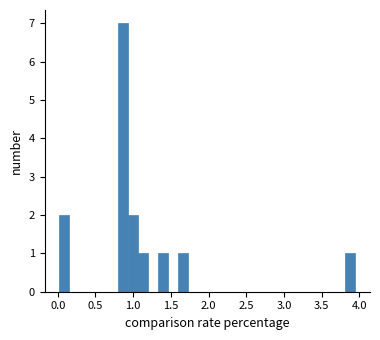

Read against the x-axis, roughly where is the centre of the tallest bar?

0.85